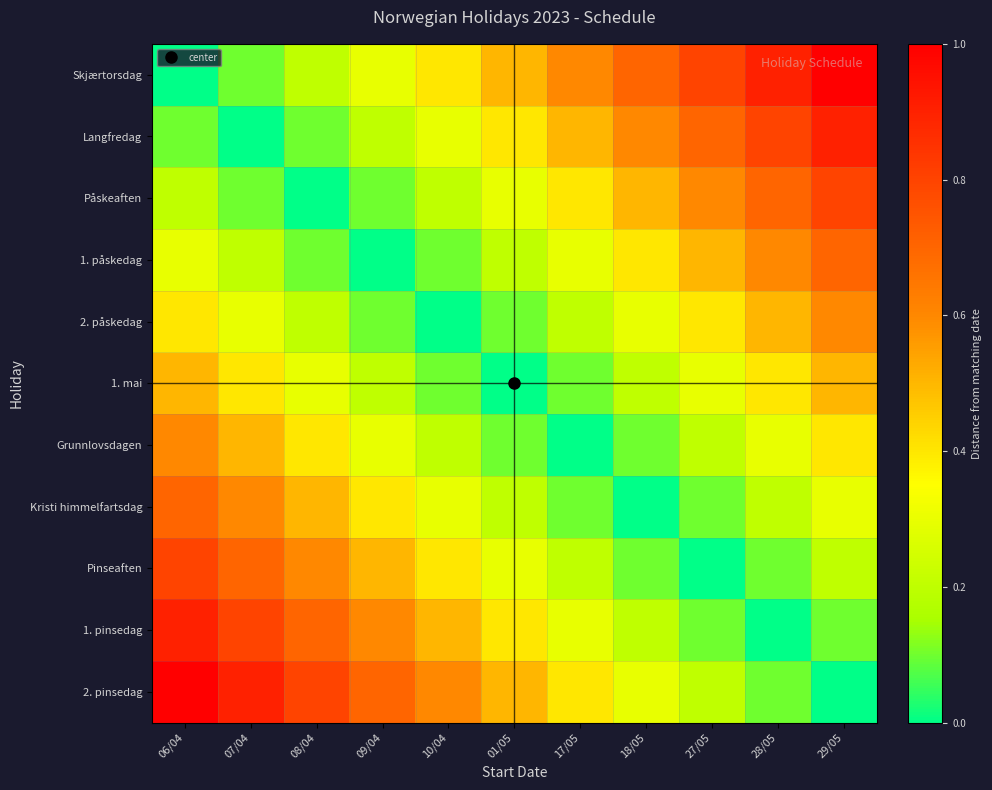

Reading left to right, list all the values displayed in this chart.

Skjærtorsdag: 06/04=0.0	07/04=0.1	08/04=0.2	09/04=0.3	10/04=0.4	01/05=0.5	17/05=0.6	18/05=0.7	27/05=0.8	28/05=0.9	29/05=1.0
Langfredag: 06/04=0.1	07/04=0.0	08/04=0.1	09/04=0.2	10/04=0.3	01/05=0.4	17/05=0.5	18/05=0.6	27/05=0.7	28/05=0.8	29/05=0.9
Påskeaften: 06/04=0.2	07/04=0.1	08/04=0.0	09/04=0.1	10/04=0.2	01/05=0.3	17/05=0.4	18/05=0.5	27/05=0.6	28/05=0.7	29/05=0.8
1. påskedag: 06/04=0.3	07/04=0.2	08/04=0.1	09/04=0.0	10/04=0.1	01/05=0.2	17/05=0.3	18/05=0.4	27/05=0.5	28/05=0.6	29/05=0.7
2. påskedag: 06/04=0.4	07/04=0.3	08/04=0.2	09/04=0.1	10/04=0.0	01/05=0.1	17/05=0.2	18/05=0.3	27/05=0.4	28/05=0.5	29/05=0.6
1. mai: 06/04=0.5	07/04=0.4	08/04=0.3	09/04=0.2	10/04=0.1	01/05=0.0	17/05=0.1	18/05=0.2	27/05=0.3	28/05=0.4	29/05=0.5
Grunnlovsdagen: 06/04=0.6	07/04=0.5	08/04=0.4	09/04=0.3	10/04=0.2	01/05=0.1	17/05=0.0	18/05=0.1	27/05=0.2	28/05=0.3	29/05=0.4
Kristi himmelfartsdag: 06/04=0.7	07/04=0.6	08/04=0.5	09/04=0.4	10/04=0.3	01/05=0.2	17/05=0.1	18/05=0.0	27/05=0.1	28/05=0.2	29/05=0.3
Pinseaften: 06/04=0.8	07/04=0.7	08/04=0.6	09/04=0.5	10/04=0.4	01/05=0.3	17/05=0.2	18/05=0.1	27/05=0.0	28/05=0.1	29/05=0.2
1. pinsedag: 06/04=0.9	07/04=0.8	08/04=0.7	09/04=0.6	10/04=0.5	01/05=0.4	17/05=0.3	18/05=0.2	27/05=0.1	28/05=0.0	29/05=0.1
2. pinsedag: 06/04=1.0	07/04=0.9	08/04=0.8	09/04=0.7	10/04=0.6	01/05=0.5	17/05=0.4	18/05=0.3	27/05=0.2	28/05=0.1	29/05=0.0